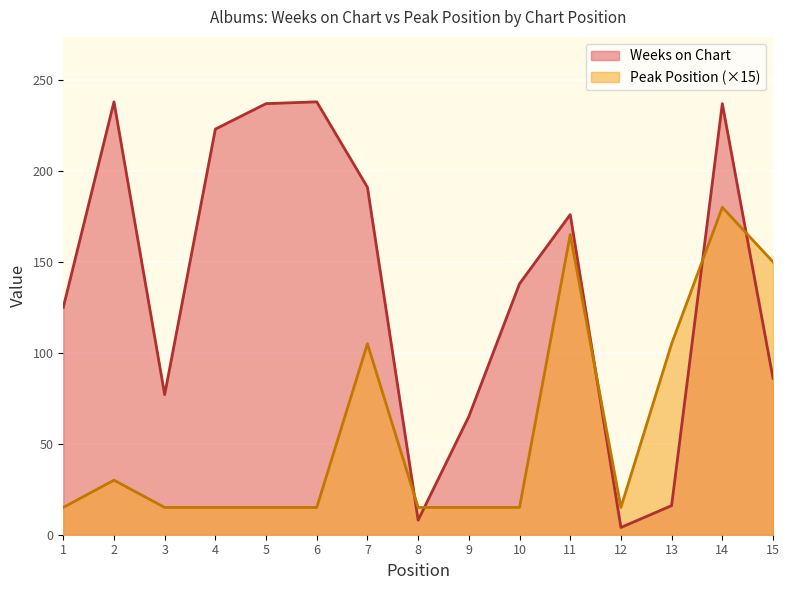

At how many categories does at least one series exceed 82?

11